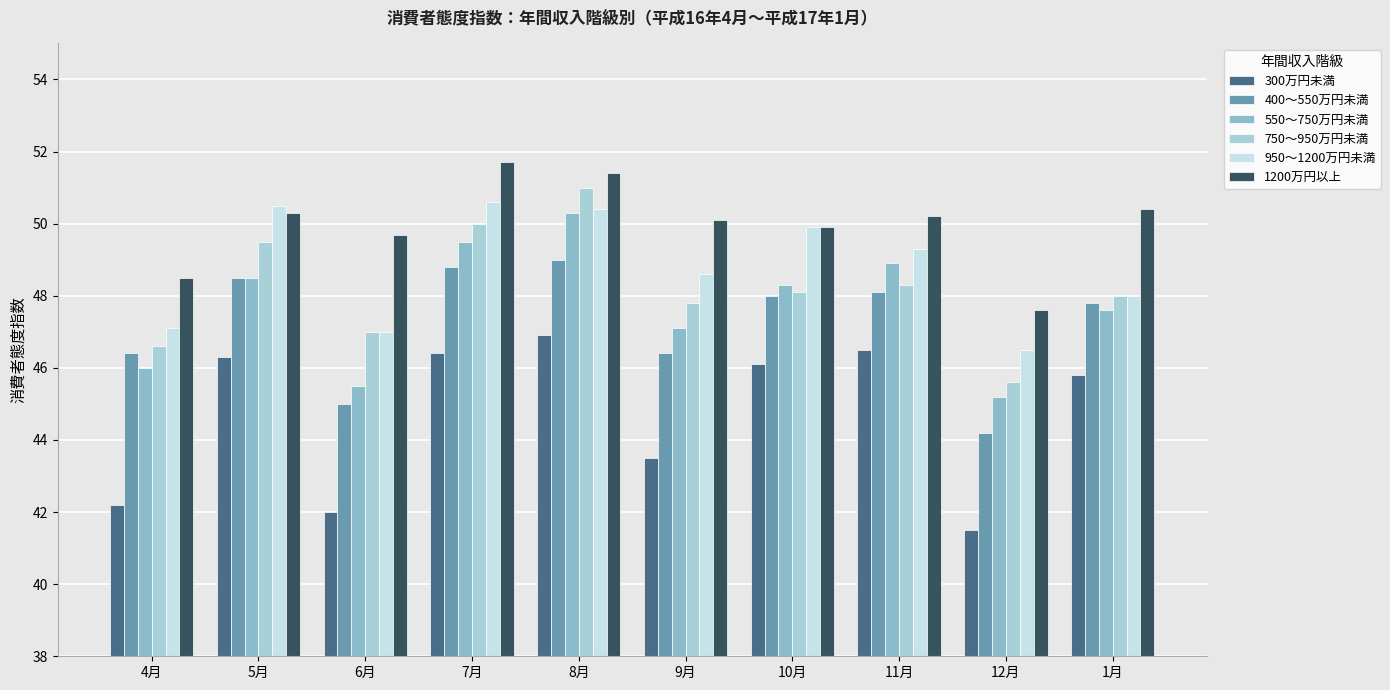

What is the label of the 2nd bar from the left?

5月